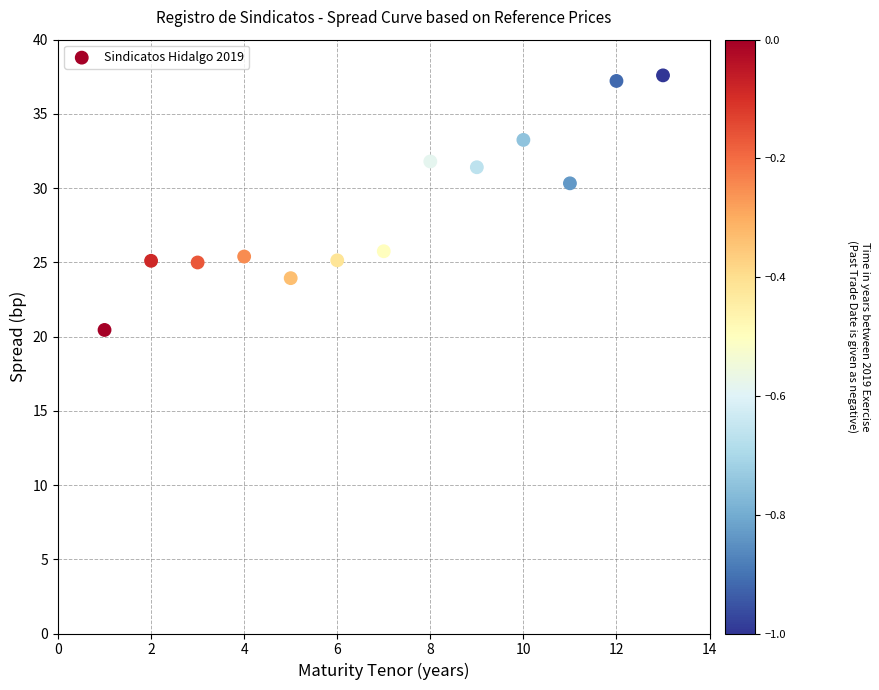

What Y value in the scatter plot is closest to 29?

30.3